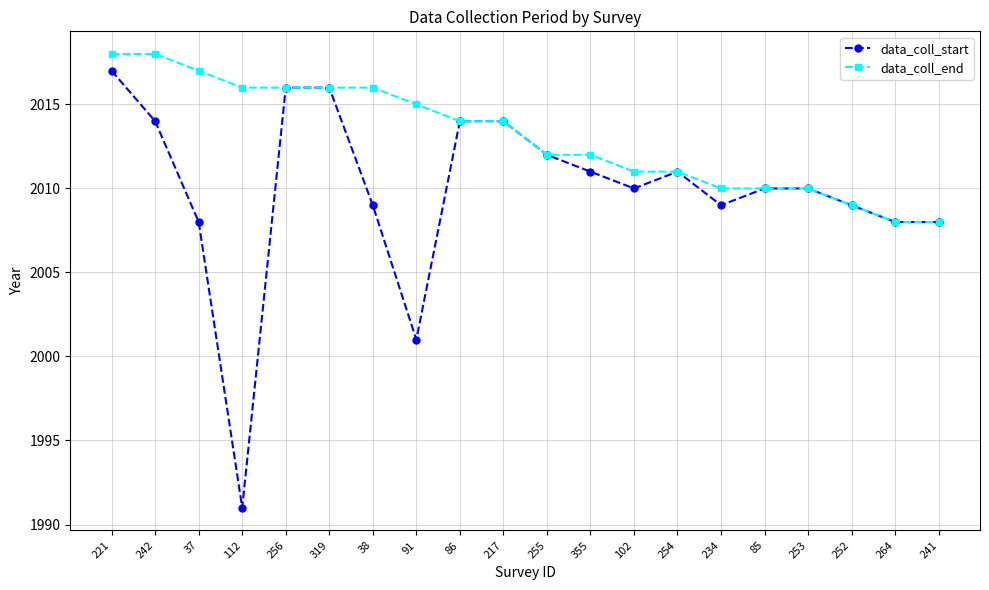

What is the total value across all series at 38?

4025